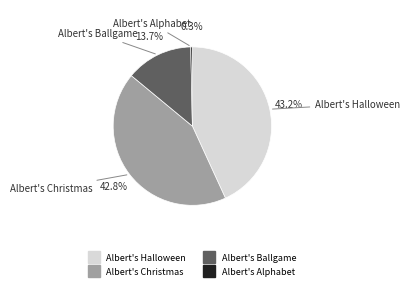

Count the number of slices in the pie.

4